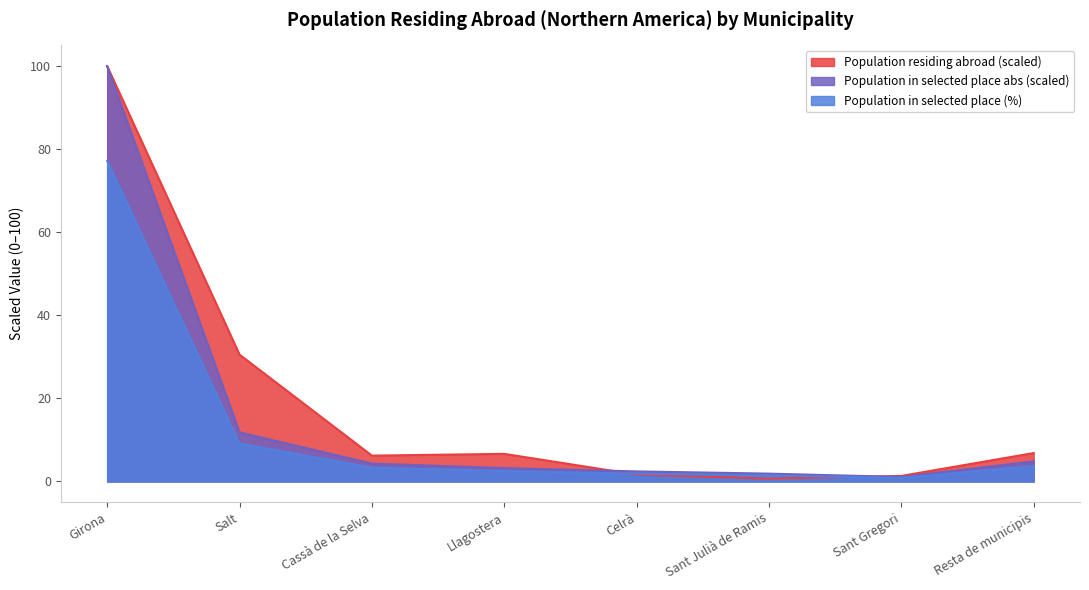

The value of Population in selected place (%) at Sant Julià de Ramis is 0.7. True or false?

False